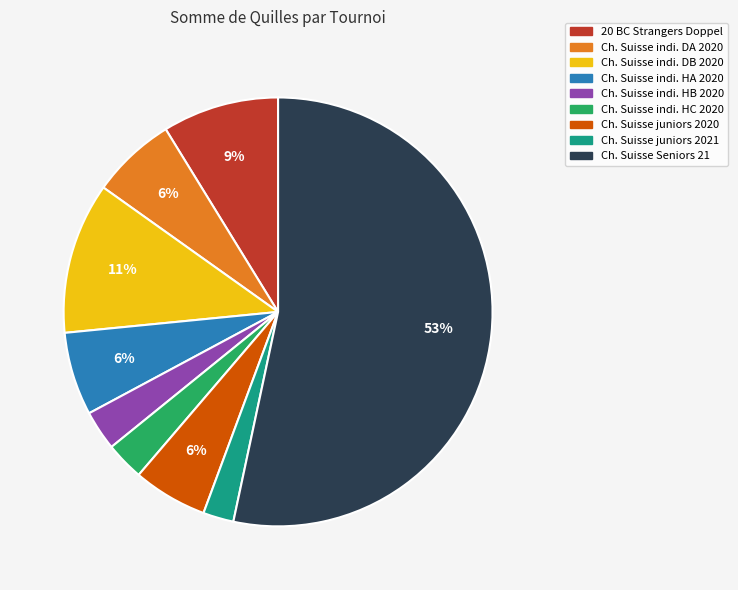

Which category has the biggest portion of the pie?

Ch. Suisse Seniors 21